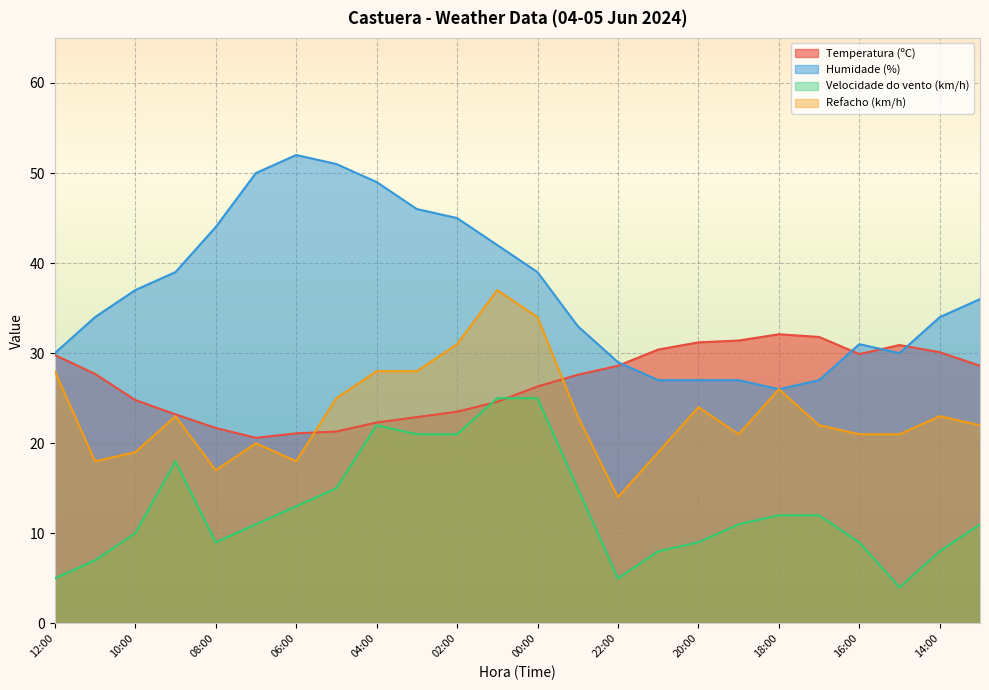

Is it true that Velocidade do vento (km/h) equals 12.0 at 18:00?

True